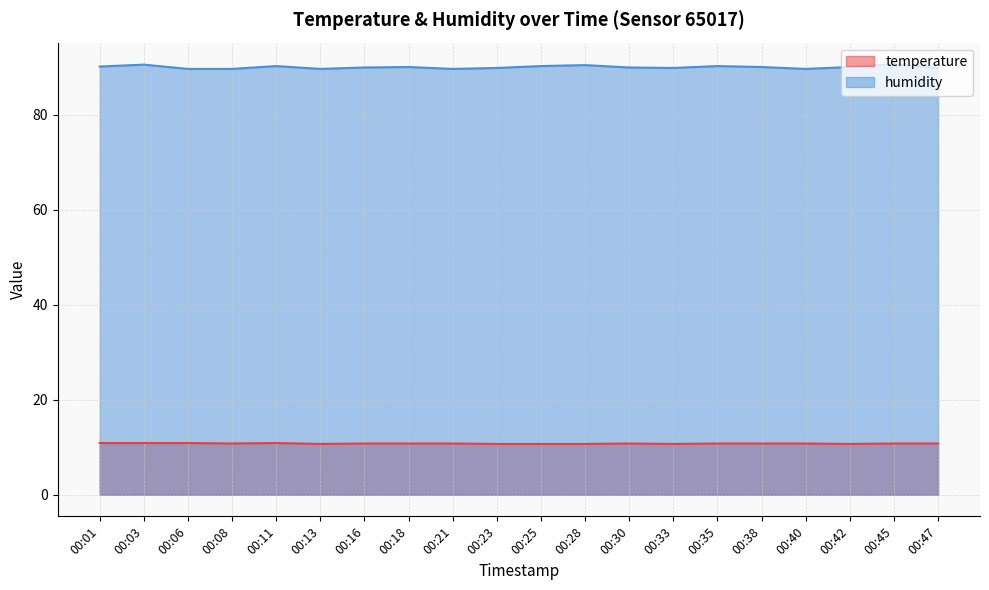

The humidity series shows 89.6 at 00:40. True or false?

True